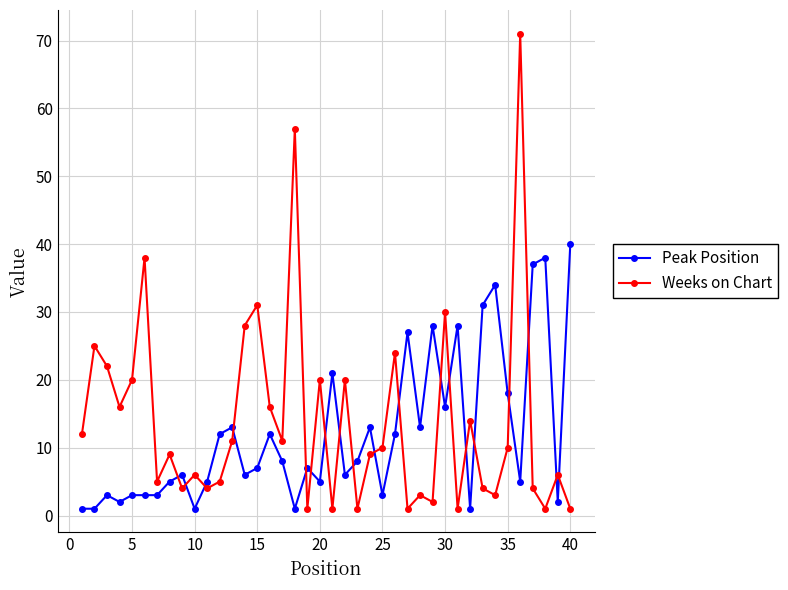

What is the sum of all Peak Position values?

485